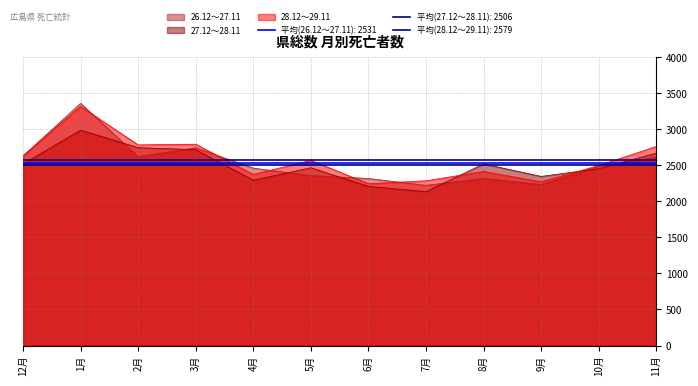

Between 2月 and 10月, which series saw the biggest shift?

27.12～28.11